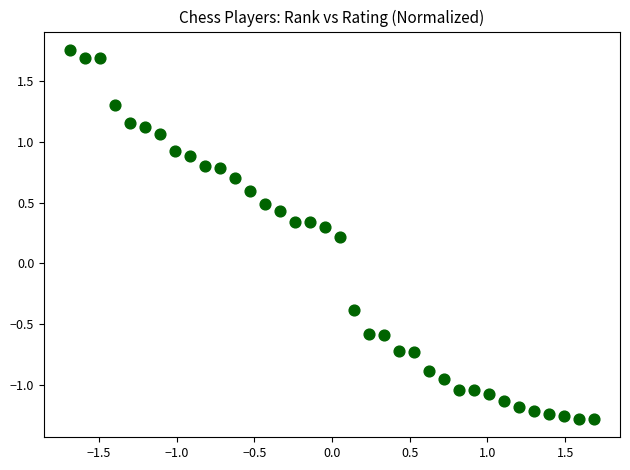

What is the range of Y values (max minus min)?

3.0